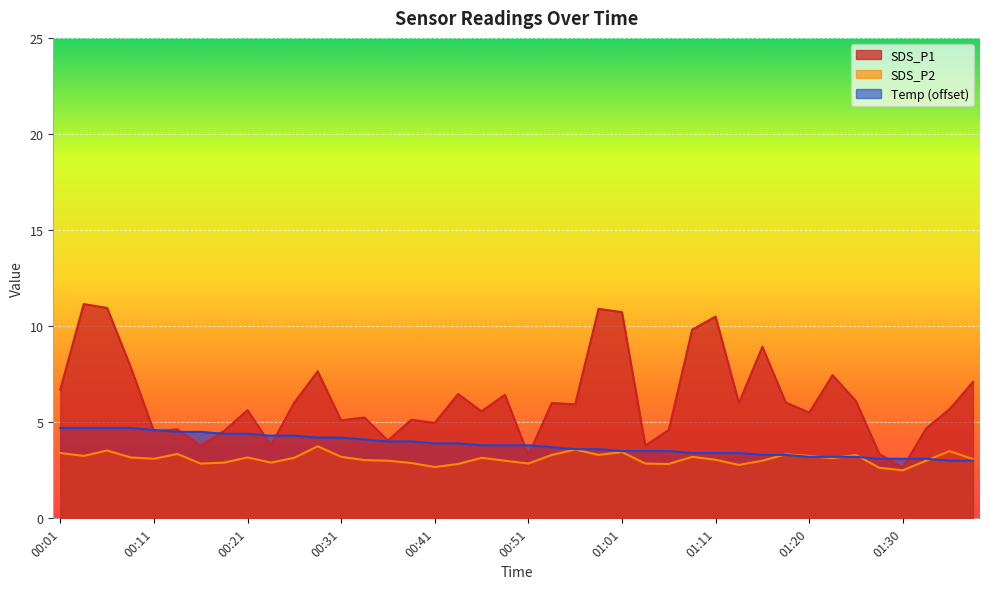

Reading left to right, what are all the values shown in this chart?

SDS_P1: 00:01=6.7	00:04=11.2	00:06=10.9	00:09=7.9	00:11=4.5	00:14=4.6	00:16=3.8	00:19=4.5	00:21=5.6	00:24=3.8	00:26=6.0	00:29=7.7	00:31=5.1	00:33=5.2	00:36=4.0	00:38=5.1	00:41=5.0	00:43=6.5	00:46=5.6	00:48=6.4	00:51=3.3	00:53=6.0	00:56=5.9	00:58=10.9	01:01=10.7	01:03=3.8	01:06=4.6	01:08=9.8	01:11=10.5	01:13=6.0	01:15=8.9	01:18=6.0	01:20=5.5	01:23=7.5	01:25=6.1	01:28=3.4	01:30=2.6	01:33=4.7	01:35=5.7	01:38=7.1
SDS_P2: 00:01=3.4	00:04=3.2	00:06=3.5	00:09=3.2	00:11=3.1	00:14=3.4	00:16=2.9	00:19=2.9	00:21=3.2	00:24=2.9	00:26=3.1	00:29=3.8	00:31=3.2	00:33=3.0	00:36=3.0	00:38=2.9	00:41=2.7	00:43=2.8	00:46=3.1	00:48=3.0	00:51=2.9	00:53=3.3	00:56=3.6	00:58=3.3	01:01=3.5	01:03=2.9	01:06=2.8	01:08=3.2	01:11=3.0	01:13=2.8	01:15=3.0	01:18=3.3	01:20=3.2	01:23=3.1	01:25=3.3	01:28=2.6	01:30=2.5	01:33=3.0	01:35=3.5	01:38=3.1
Temp: 00:01=4.7	00:04=4.7	00:06=4.7	00:09=4.7	00:11=4.6	00:14=4.5	00:16=4.5	00:19=4.4	00:21=4.4	00:24=4.3	00:26=4.3	00:29=4.2	00:31=4.2	00:33=4.1	00:36=4.0	00:38=4.0	00:41=3.9	00:43=3.9	00:46=3.8	00:48=3.8	00:51=3.8	00:53=3.7	00:56=3.6	00:58=3.6	01:01=3.5	01:03=3.5	01:06=3.5	01:08=3.4	01:11=3.4	01:13=3.4	01:15=3.3	01:18=3.3	01:20=3.2	01:23=3.2	01:25=3.2	01:28=3.1	01:30=3.1	01:33=3.1	01:35=3.0	01:38=3.0